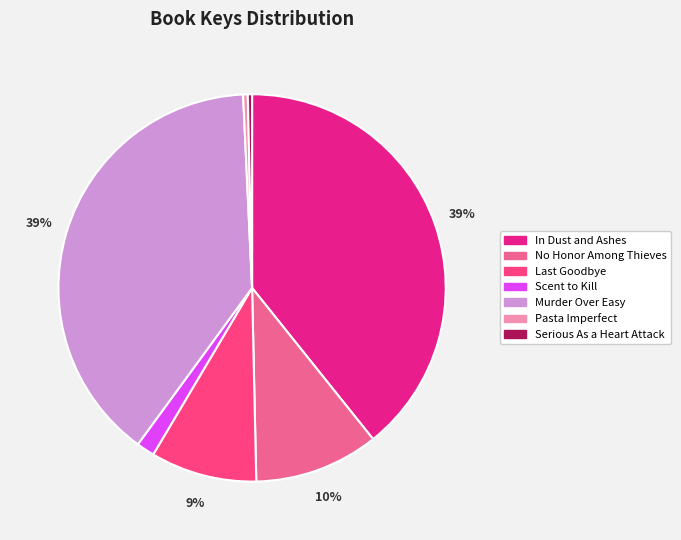

To the nearest percent, what is the difference between the Pasta Imperfect and In Dust and Ashes slice percentages?

39%